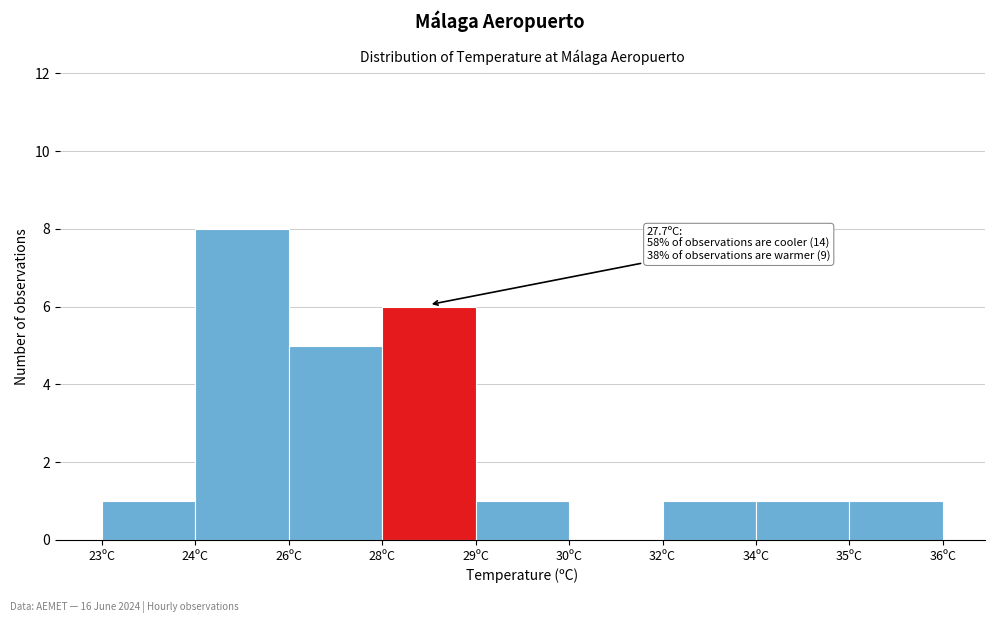

Reading right to left, what are all the values shown in this chart?

35ºC=1	34ºC=1	32ºC=1	30ºC=0	29ºC=1	28ºC=6	26ºC=5	24ºC=8	23ºC=1